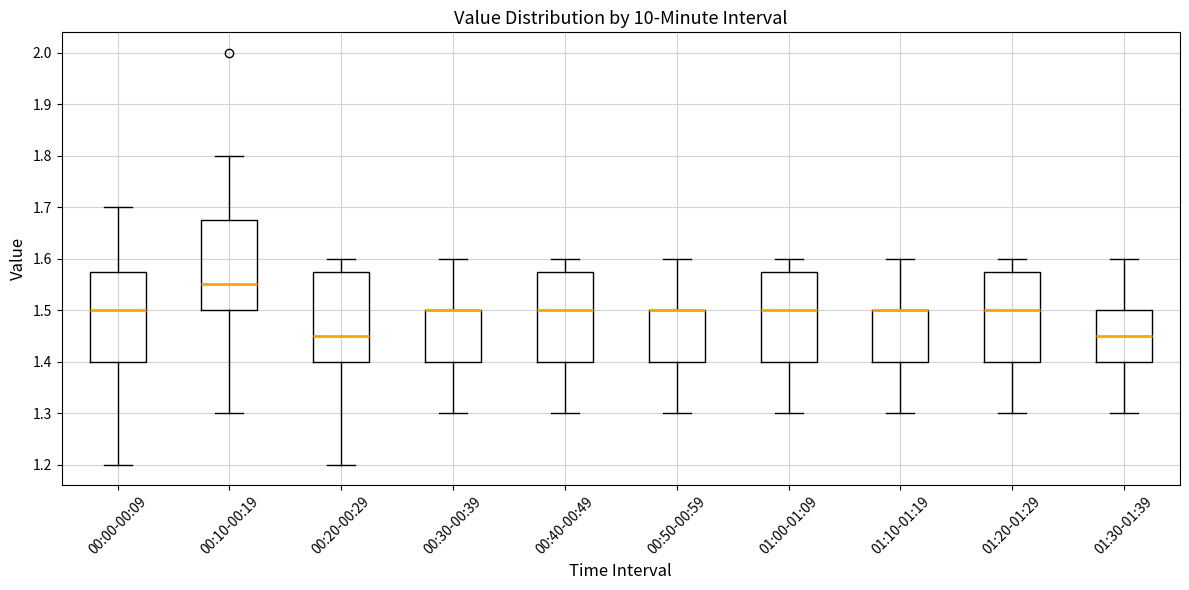

Where is the lower edge of the box for 01:20-01:29 on the y-axis? The values are not printed on the chart, so give them approximately, as read against the axis.

1.40